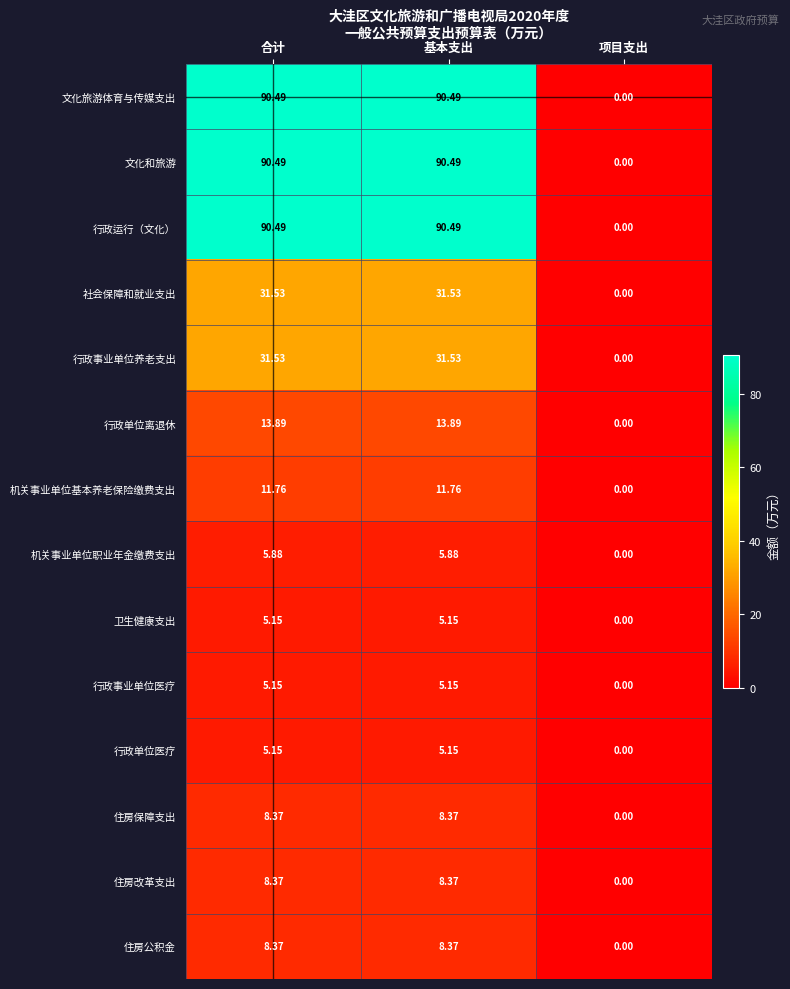

Is the value of 住房保障支出 at 基本支出 greater than the value of 行政事业单位医疗 at 基本支出?

Yes